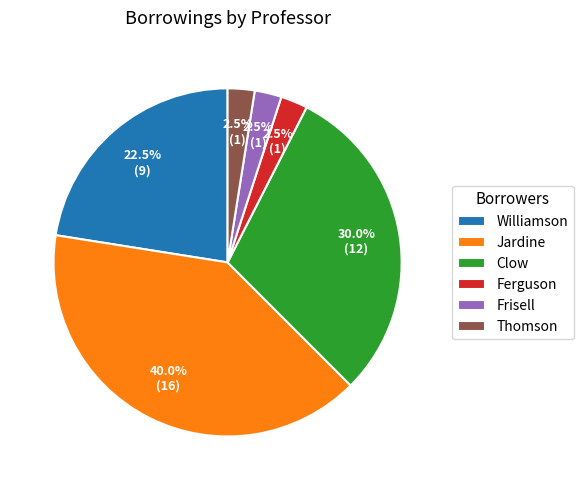

Approximately how many times larger is the value at Ferguson compared to Thomson?

1.0